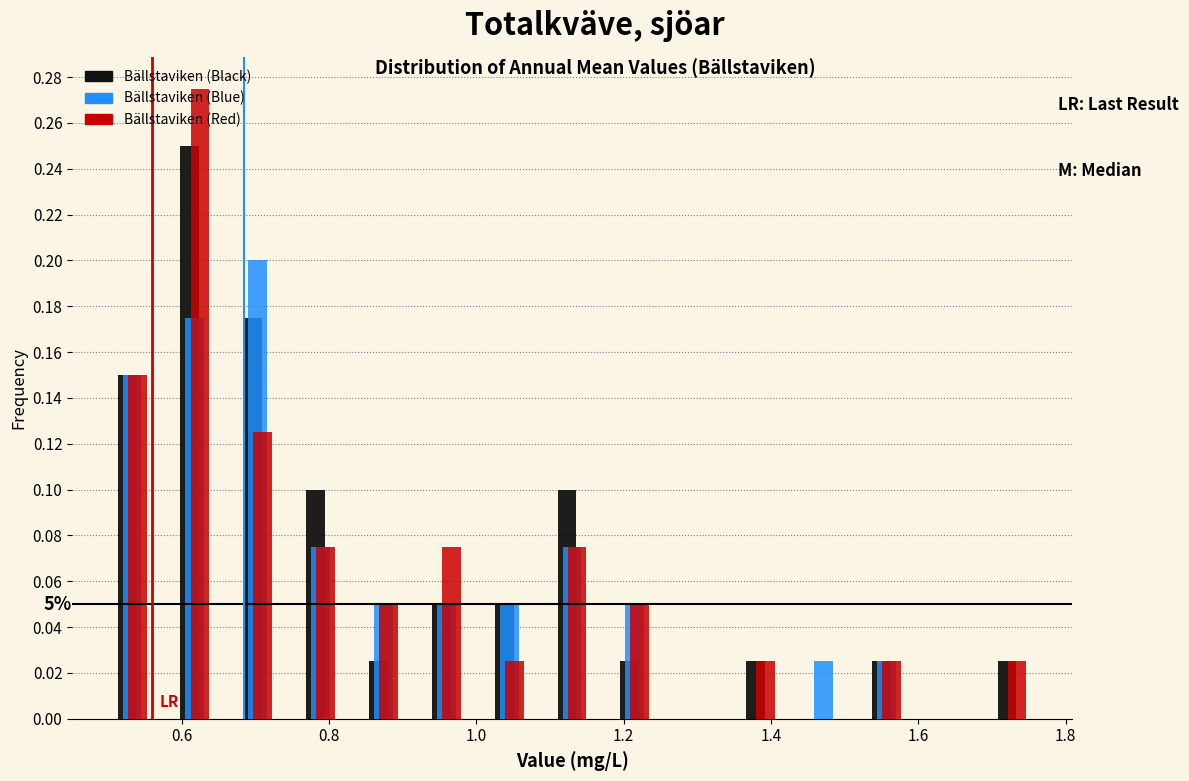

In the Bällstaviken (Black) series, which range on the x-axis has the tallest bar?

0.58 to 0.66